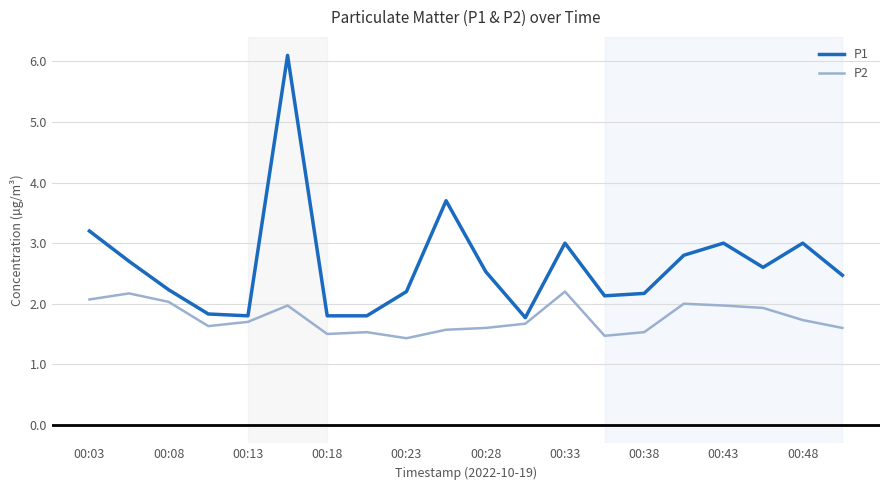

What is the smallest value displayed?

1.4